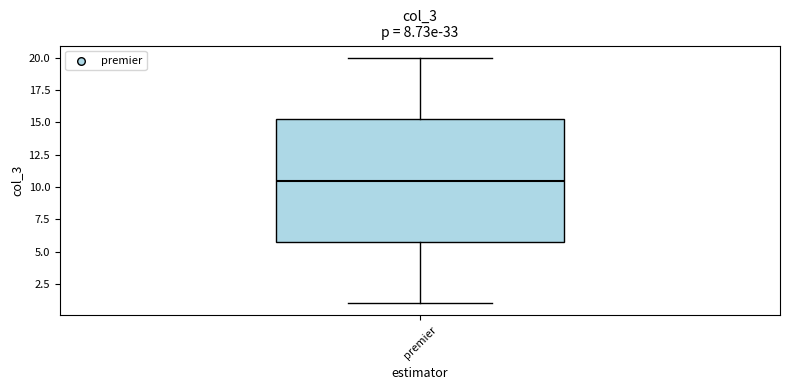

Read this box plot against the y-axis: the position of the median line, the range covered by the box, and the ends of both whiskers. The values are not printed on the chart, so give them approximately, as read against the axis.

median 10.5, box 6.0 to 15.5, whiskers 1.0 to 20.0